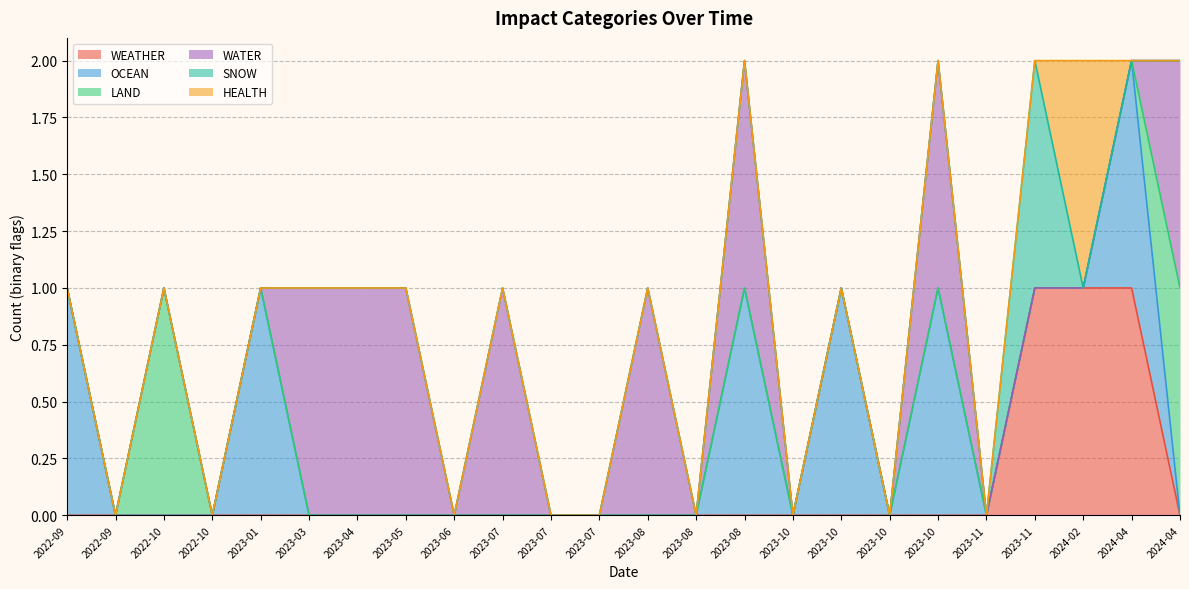

How many interior local peaks does the HEALTH series have?

1